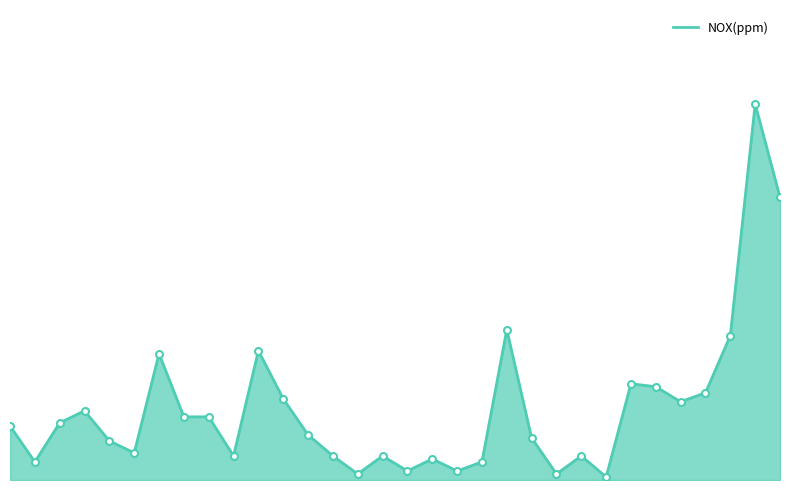

Reading right to left, list all the values displayed in this chart.

0.1	0.1	0.0	0.0	0.0	0.0	0.0	0.0	0.0	0.0	0.0	0.1	0.0	0.0	0.0	0.0	0.0	0.0	0.0	0.0	0.0	0.0	0.0	0.0	0.0	0.0	0.0	0.0	0.0	0.0	0.0	0.0